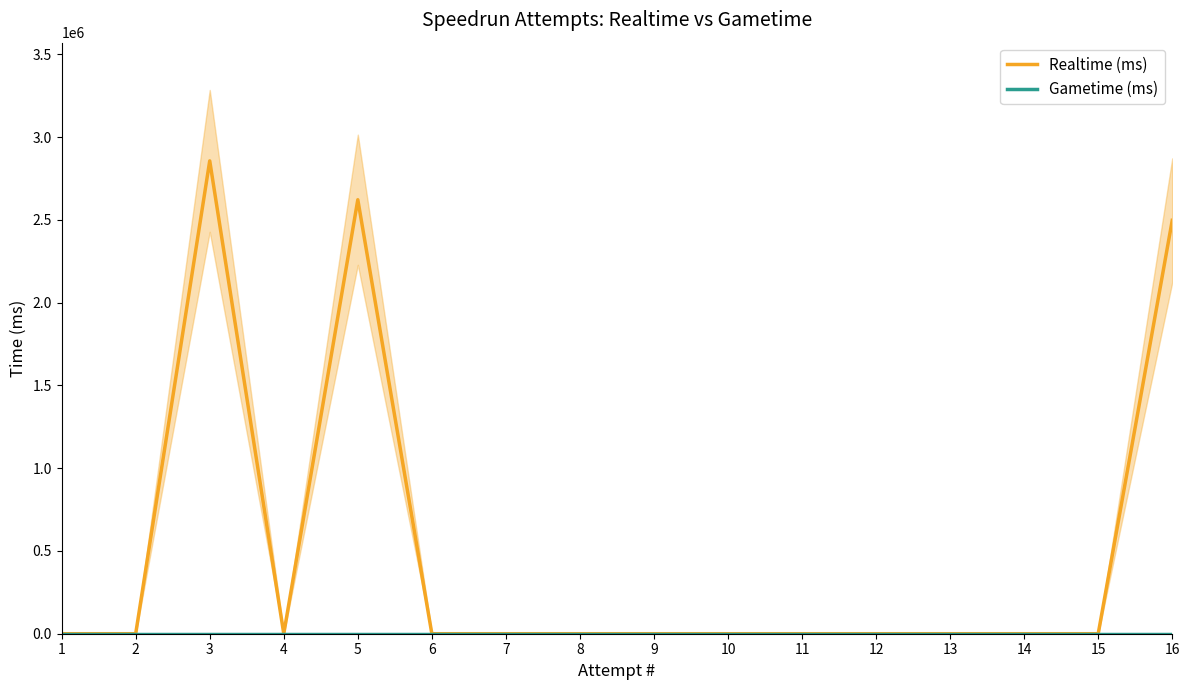

At which label does Gametime (ms) reach its peak?

1